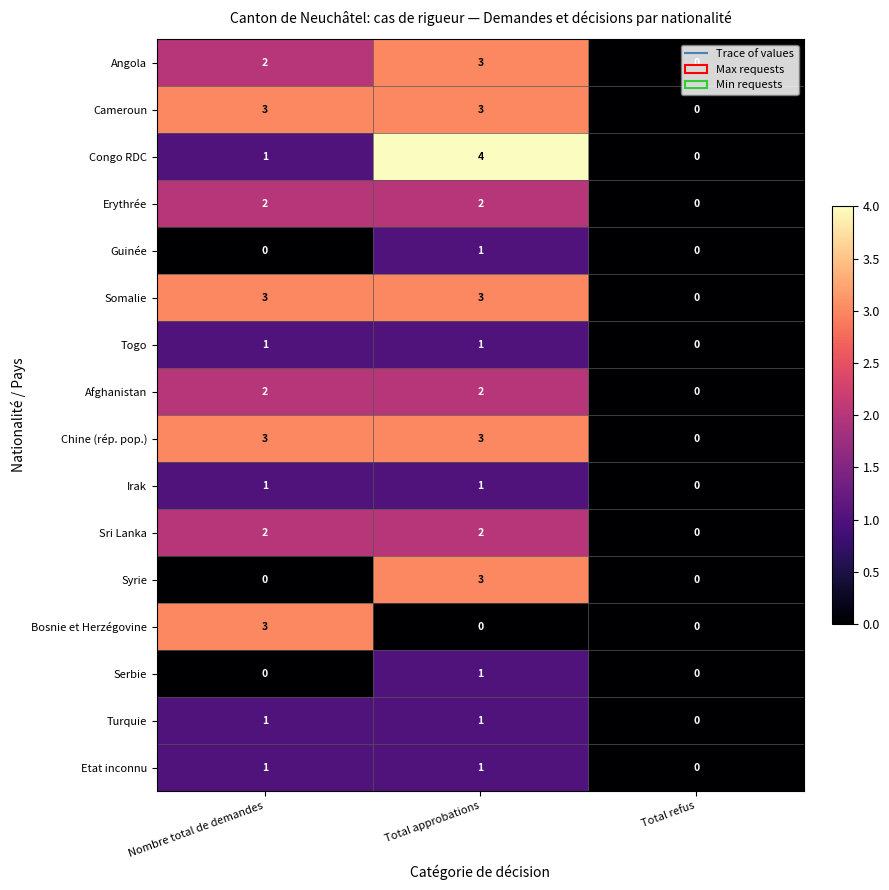

True or false: Bosnie et Herzégovine has a value of 0 at Total approbations.

True